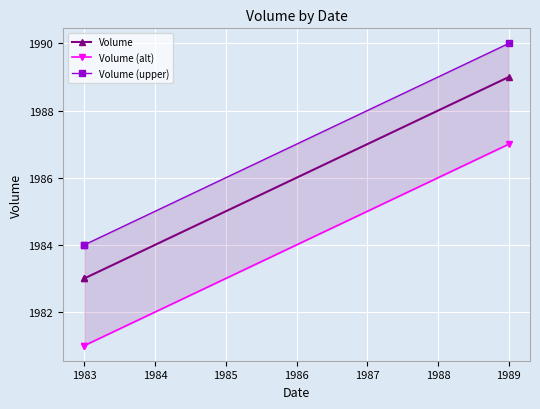

What is the total value across all series at 1983?

5948